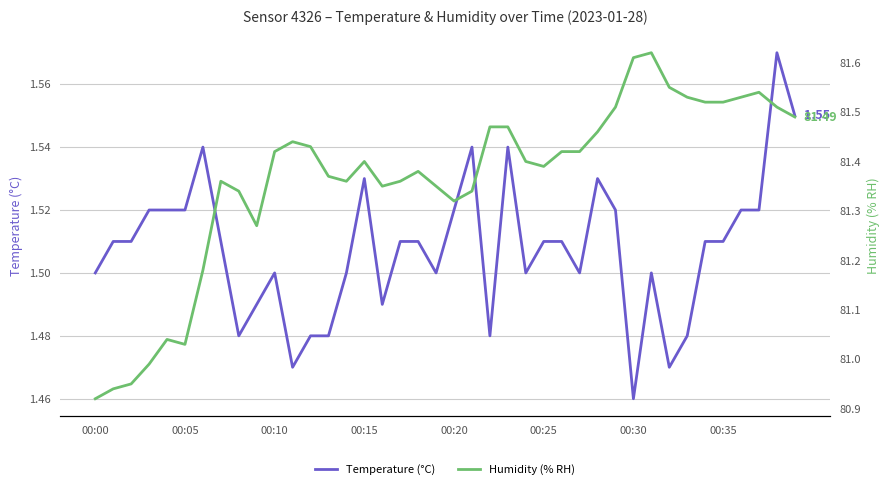

True or false: Temperature (°C) has more than 1 interior local peaks.

True